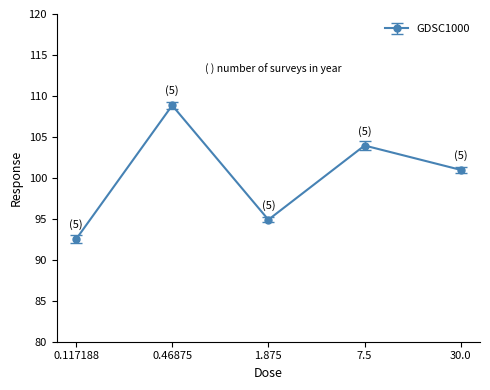

Reading left to right, transcribe all the data shown in this chart.

92.5	108.8	94.9	103.9	101.0